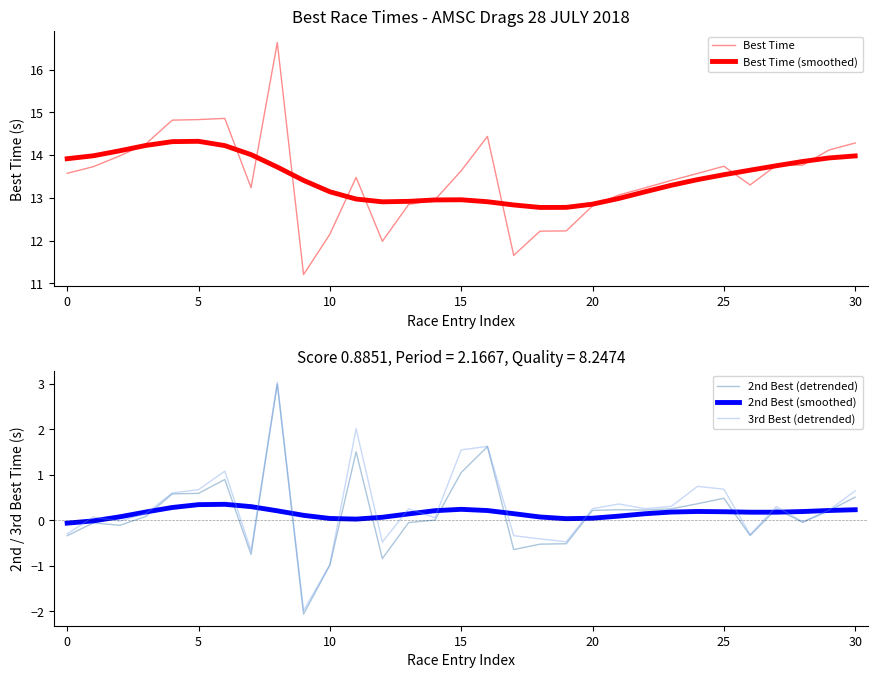

What is the difference between the 2nd Best (detrended) values at 26 and 24?

0.7